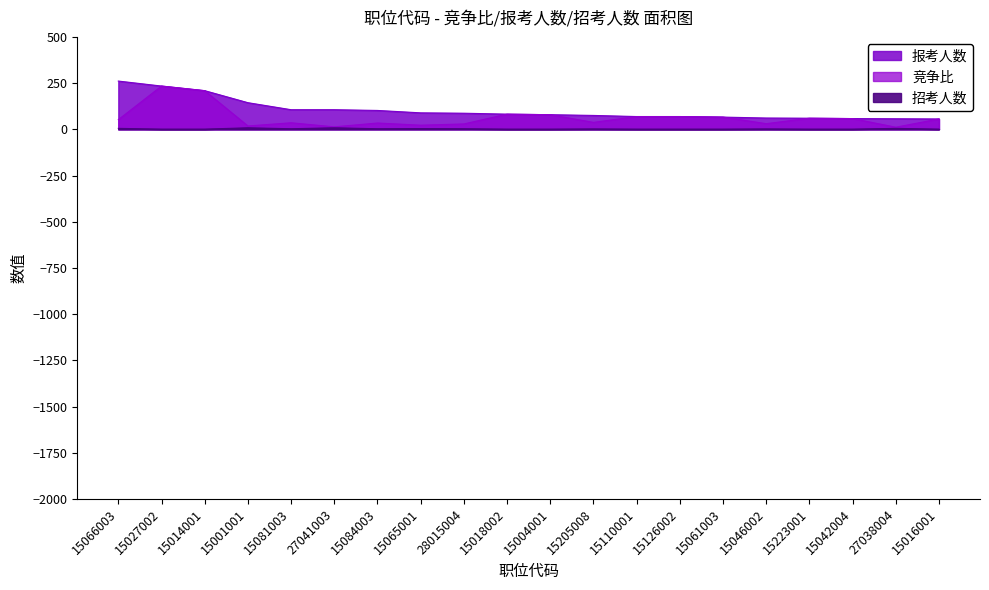

Reading left to right, transcribe all the data shown in this chart.

竞争比: 52.2	234.0	209.0	18.0	35.3	13.2	34.0	22.2	29.0	82.0	79.0	37.5	69.0	69.0	66.0	30.5	60.0	58.0	11.4	56.0
报考人数: 261.0	234.0	209.0	144.0	106.0	106.0	102.0	89.0	87.0	82.0	79.0	75.0	69.0	69.0	66.0	61.0	60.0	58.0	57.0	56.0
招考人数: 5.0	1.0	1.0	8.0	3.0	8.0	3.0	4.0	3.0	1.0	1.0	2.0	1.0	1.0	1.0	2.0	1.0	1.0	5.0	1.0